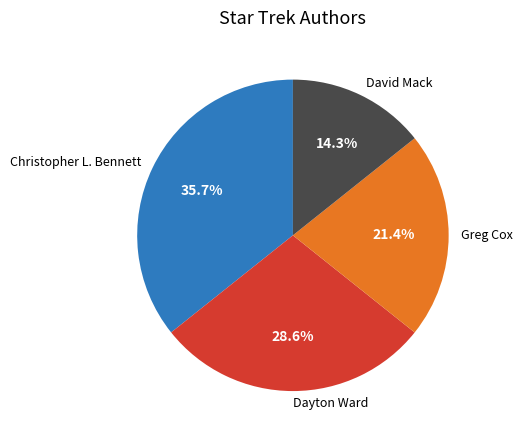

How many segments does this pie chart have?

4